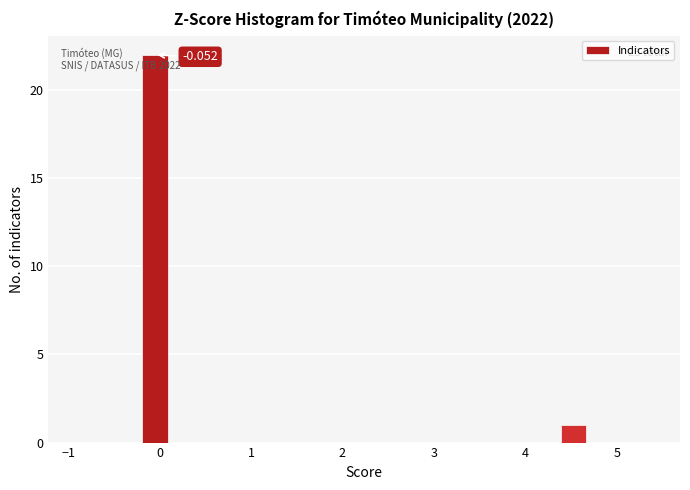

Around what value on the x-axis is the tallest bar? Give the approximate position of its centre, as read against the axis.

-0.1